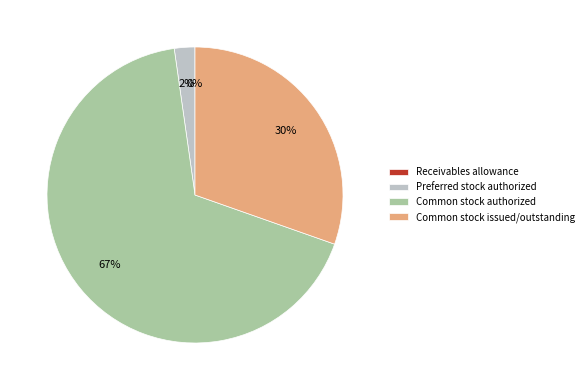

Which slice represents more than half of the pie?

Common stock authorized